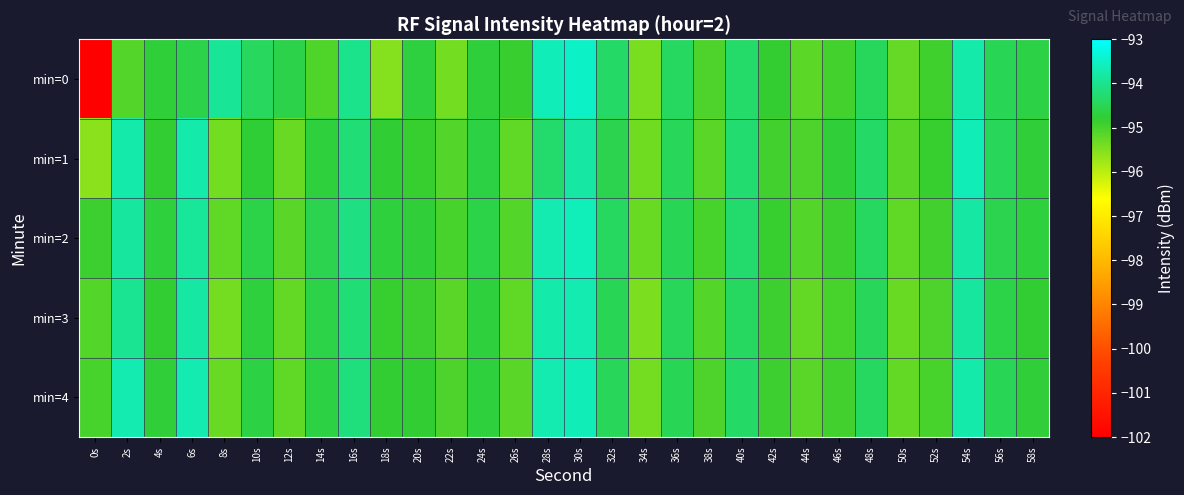

At how many categories does at least one series exceed -97?

30